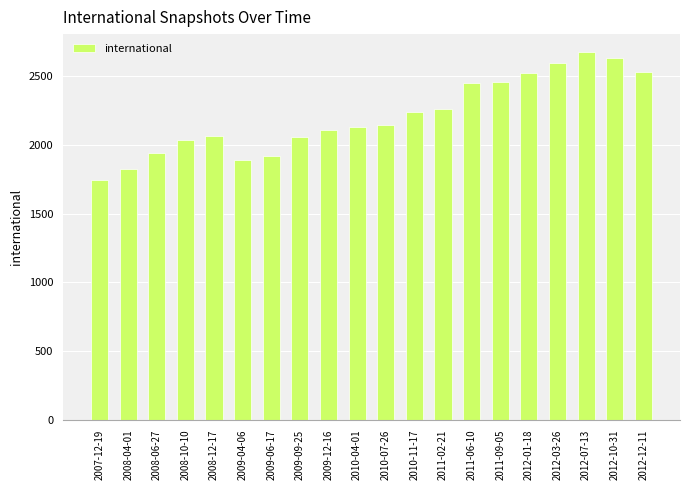

The value at 2012-12-11 is 2536. True or false?

True